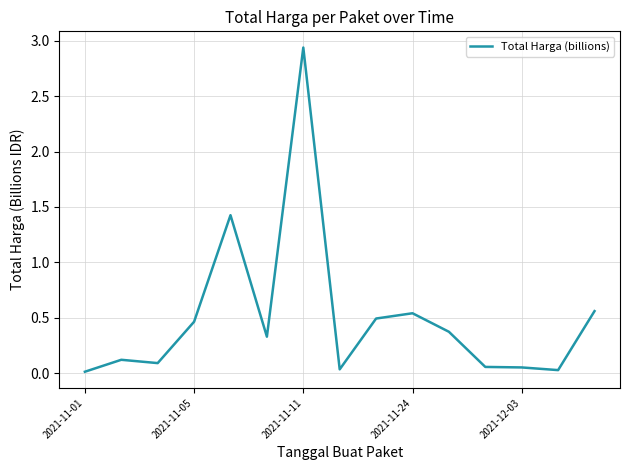

Reading left to right, transcribe all the data shown in this chart.

0.0	0.1	0.1	0.5	1.4	0.3	2.9	0.0	0.5	0.5	0.4	0.1	0.1	0.0	0.6